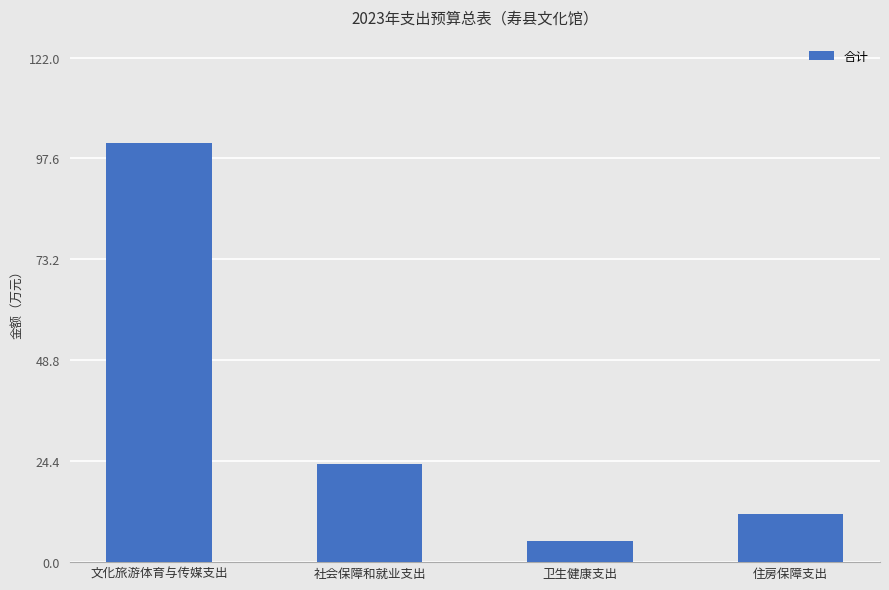

Where does the data first go above 23?

文化旅游体育与传媒支出